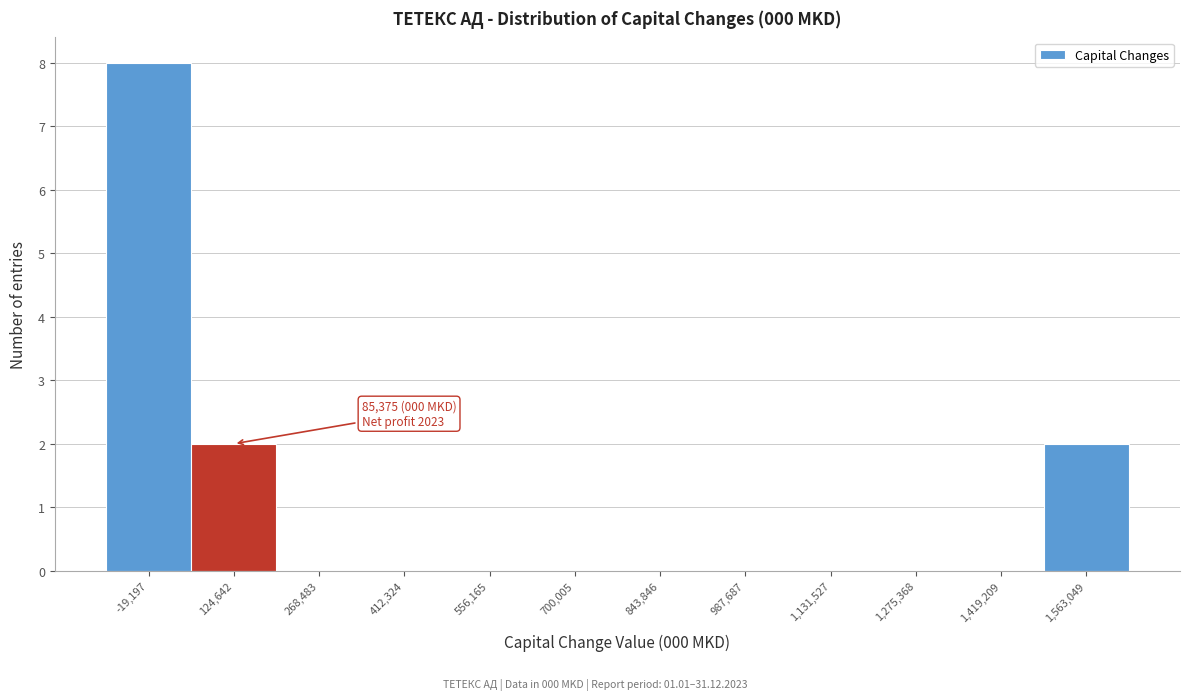

Which range on the x-axis has the tallest bar?

-100000 to 60000